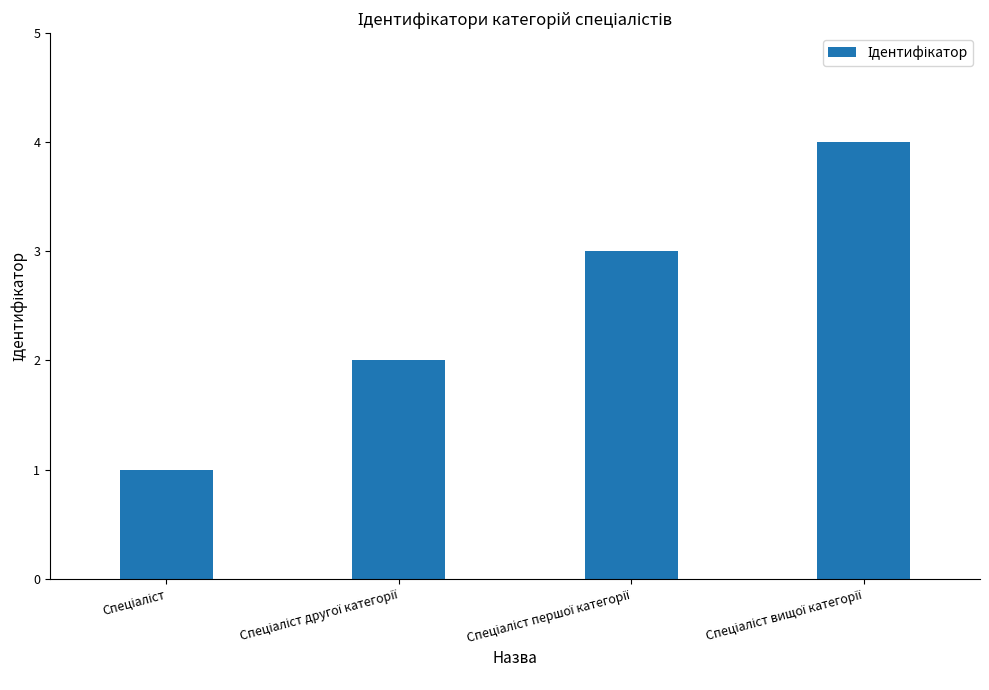

What is the maximum value shown in the chart?

4